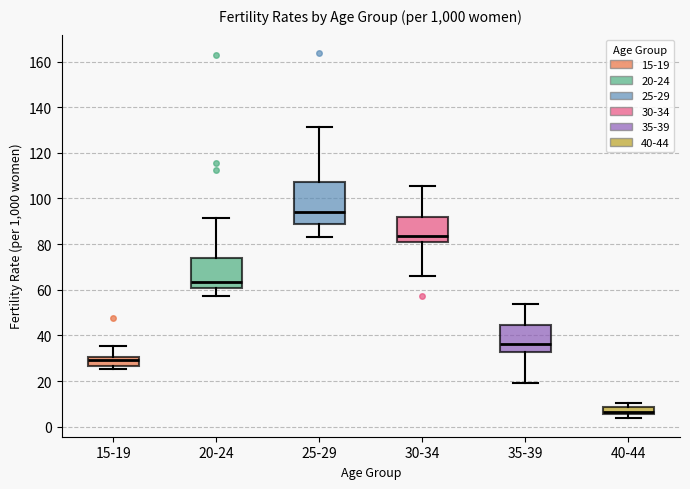

Reading left to right, transcribe this box plot: for each box, give where its median line is, the range the box spans, and where its two whiskers end, as read against the y-axis. The values are not printed on the chart, so give them approximately, as read against the axis.

15-19: median 30 (inside the box), box 26 to 30, whiskers 26 (just below the box's lower edge) to 36
20-24: median 64, box 60 to 74, whiskers 58 to 92
25-29: median 94, box 90 to 108, whiskers 84 to 132
30-34: median 84, box 80 to 92, whiskers 66 to 106
35-39: median 36, box 32 to 44, whiskers 20 to 54
40-44: median 6 (just above the box's lower edge), box 6 to 8, whiskers 4 to 10